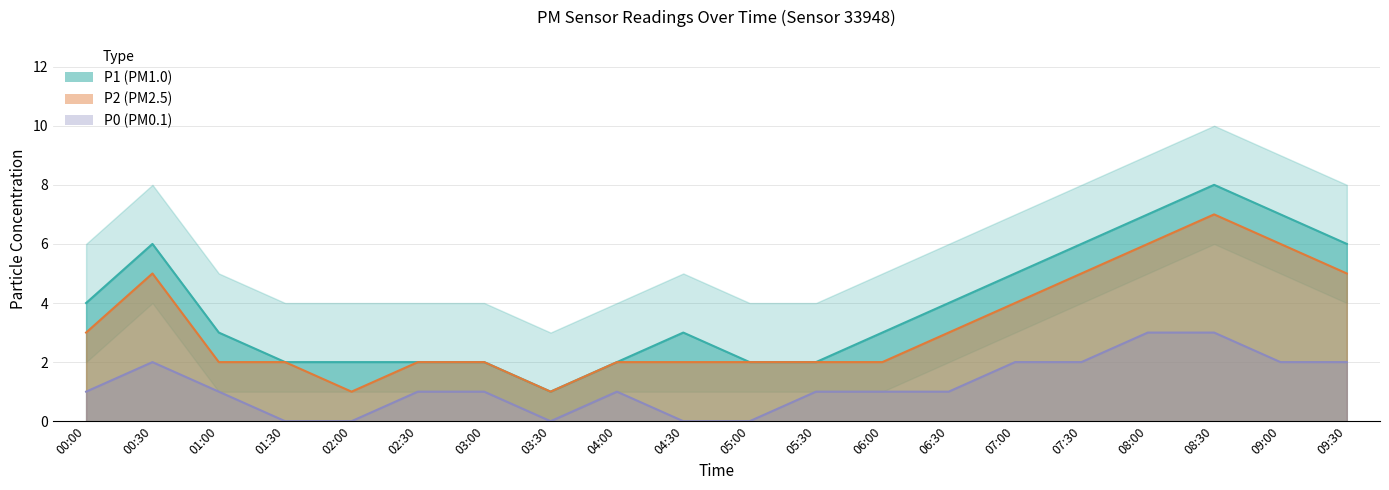

Reading left to right, transcribe all the data shown in this chart.

P1: 4	6	3	2	2	2	2	1	2	3	2	2	3	4	5	6	7	8	7	6
P2: 3	5	2	2	1	2	2	1	2	2	2	2	2	3	4	5	6	7	6	5
P0: 1	2	1	0	0	1	1	0	1	0	0	1	1	1	2	2	3	3	2	2